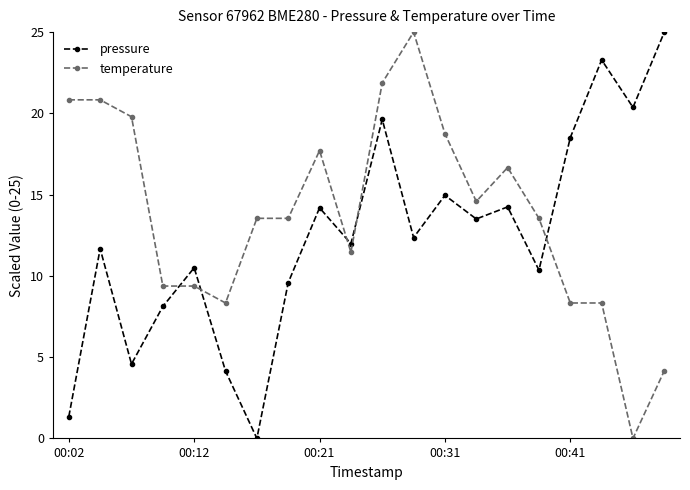

What is the maximum value for temperature?

25.0